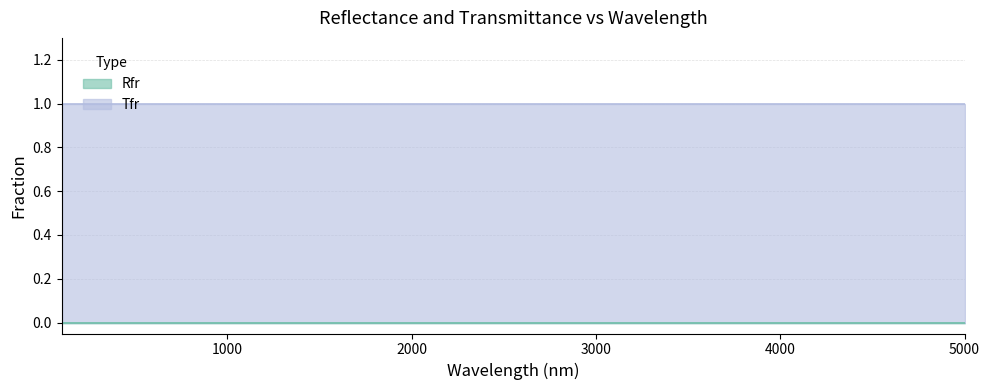

What is the spread (max minus min) of values at 4999?

1